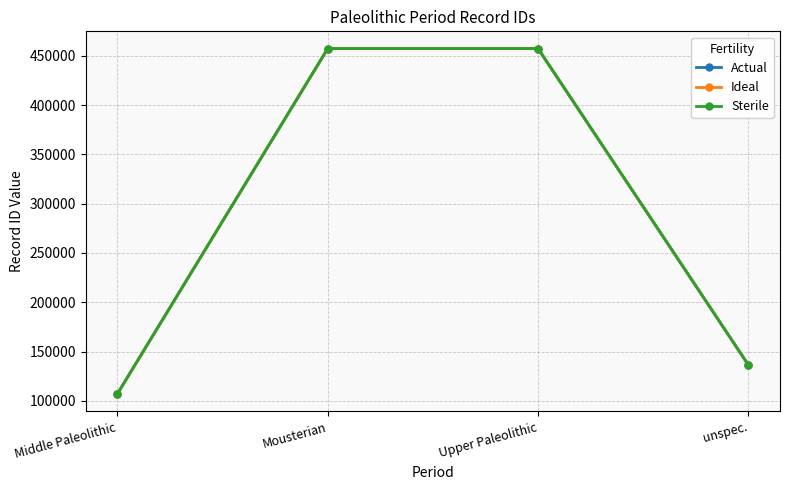

What is the approximate value of Actual at Middle Paleolithic?

107054